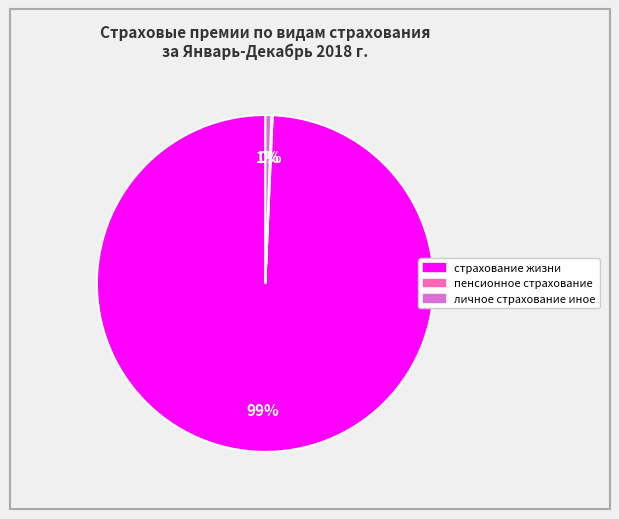

The страхование жизни slice represents 99% of the pie. True or false?

True